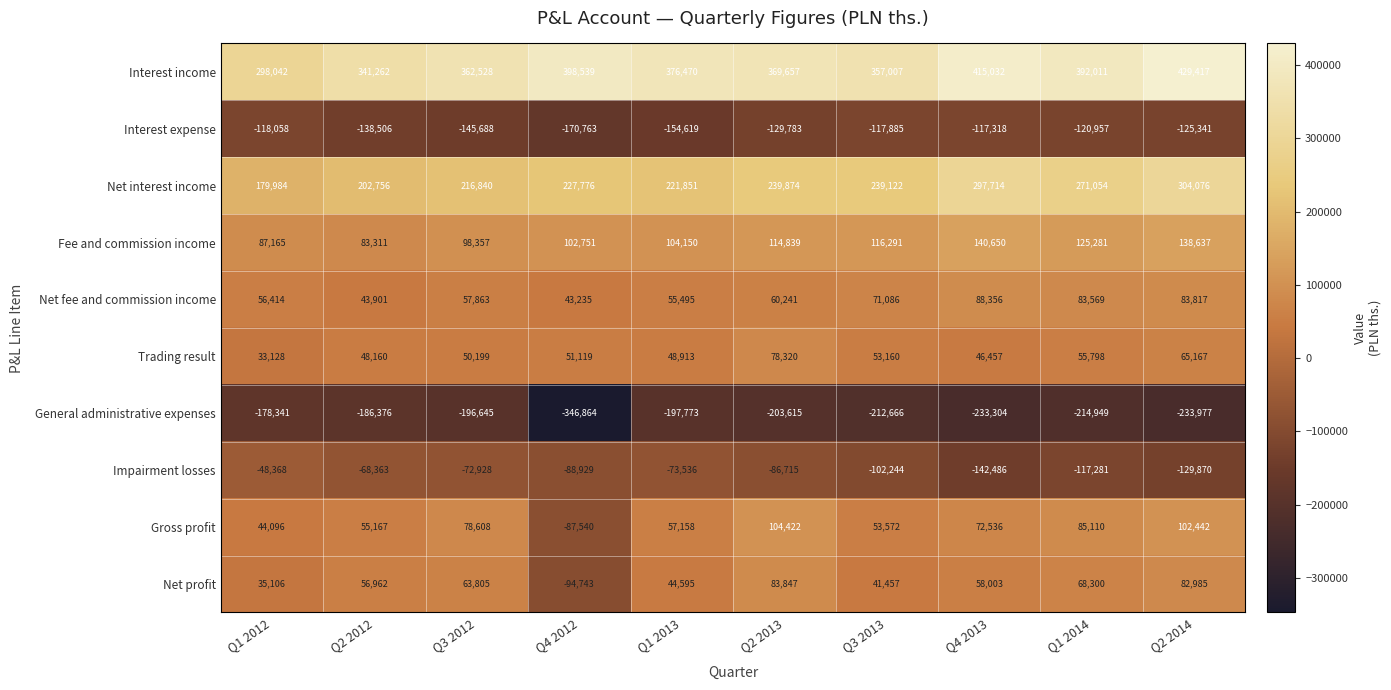

True or false: Fee and commission income has a value of 104150 at Q1 2013.

True